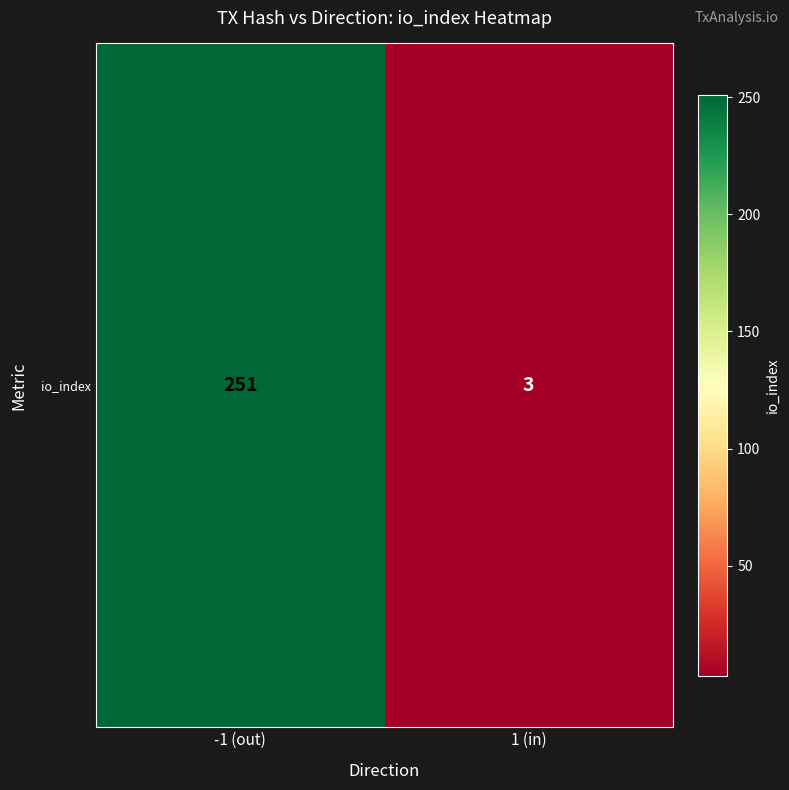

What is the greatest value displayed?

251